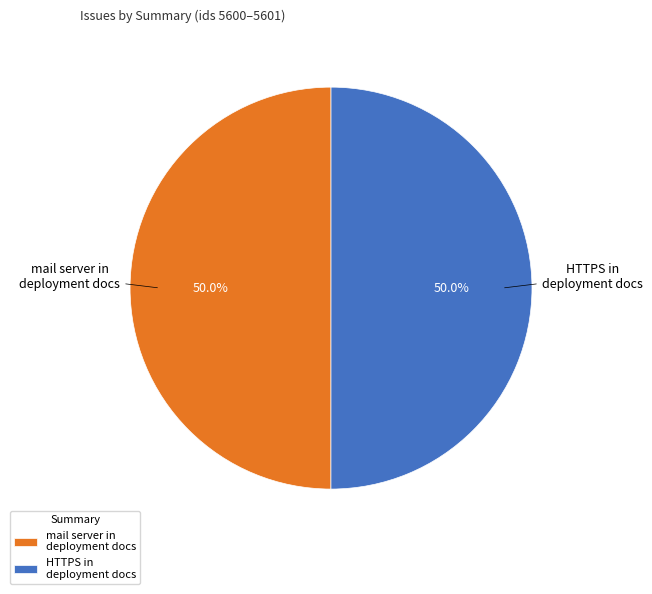

Approximately how many times larger is the value at mail server in deployment docs compared to HTTPS in deployment docs?

1.0